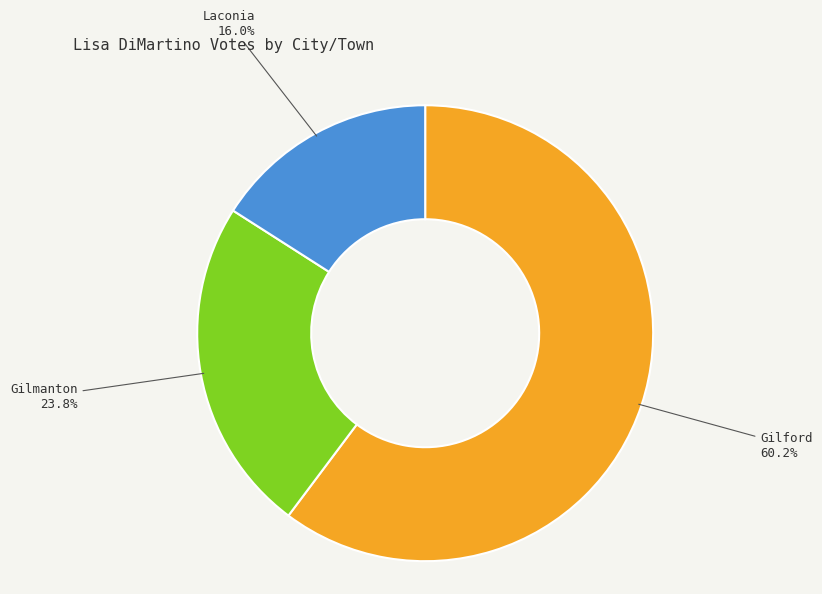

Rank the categories by value from highest to lowest.

Gilford, Gilmanton, Laconia